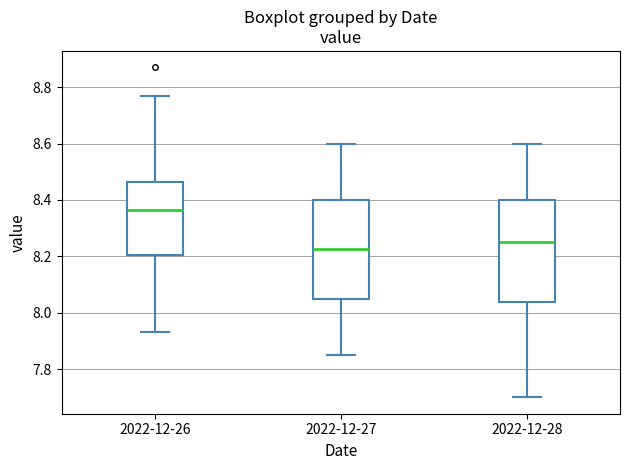

Reading left to right, transcribe this box plot: for each box, give where its median line is, the range the box spans, and where its two whiskers end, as read against the y-axis. The values are not printed on the chart, so give them approximately, as read against the axis.

2022-12-26: median 8.36, box 8.20 to 8.46, whiskers 7.94 to 8.78
2022-12-27: median 8.22, box 8.06 to 8.40, whiskers 7.86 to 8.60
2022-12-28: median 8.26, box 8.04 to 8.40, whiskers 7.70 to 8.60